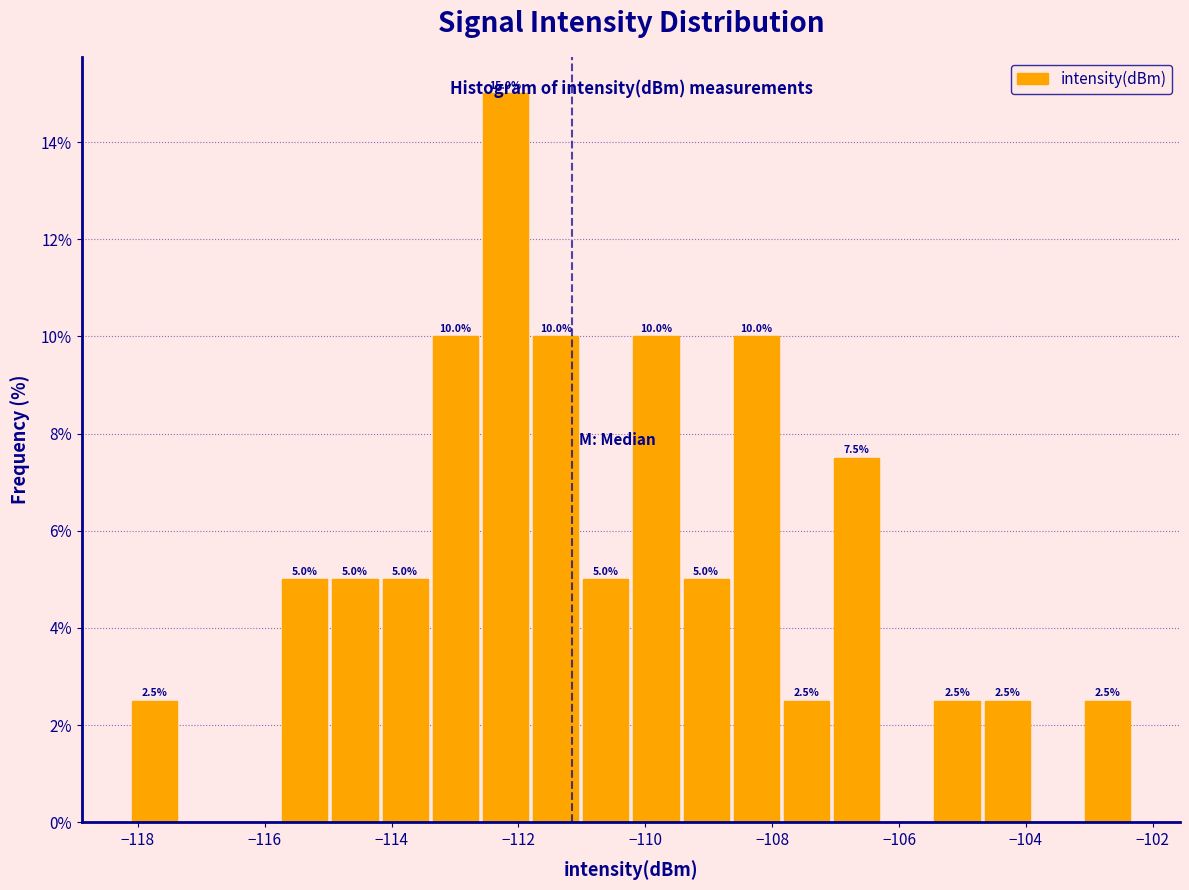

Read against the x-axis, roughly where is the centre of the tallest bar?

-112.2